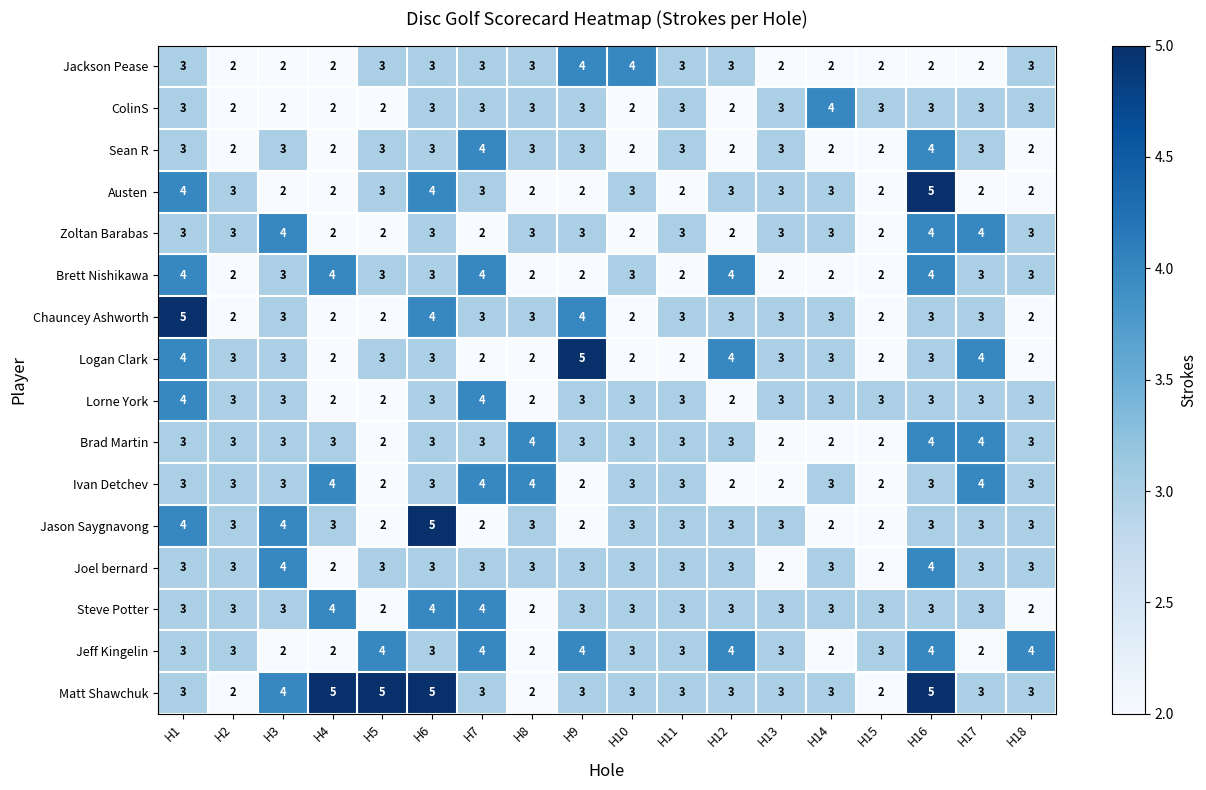

The Sean R series shows 3 at H5. True or false?

True